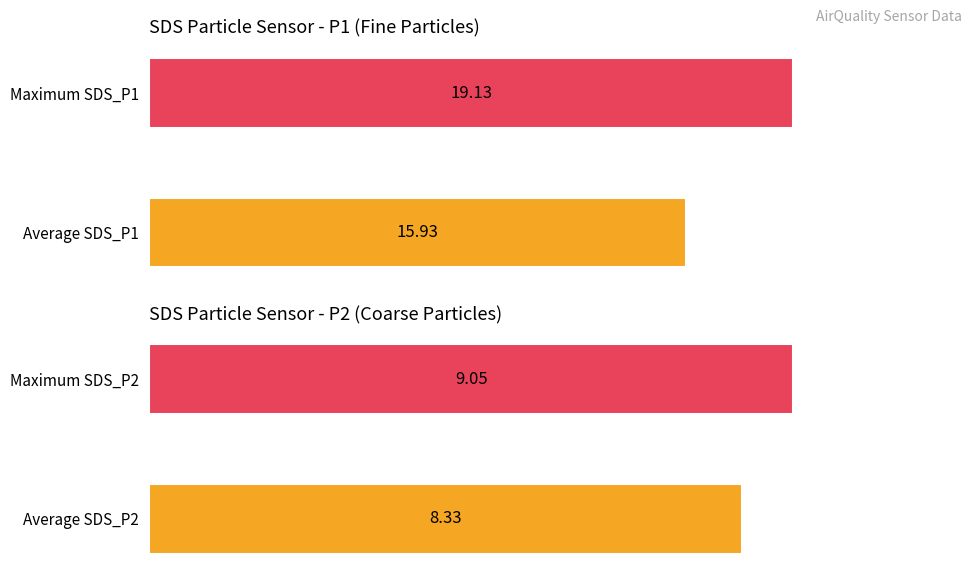

How many data points does each series have?

2